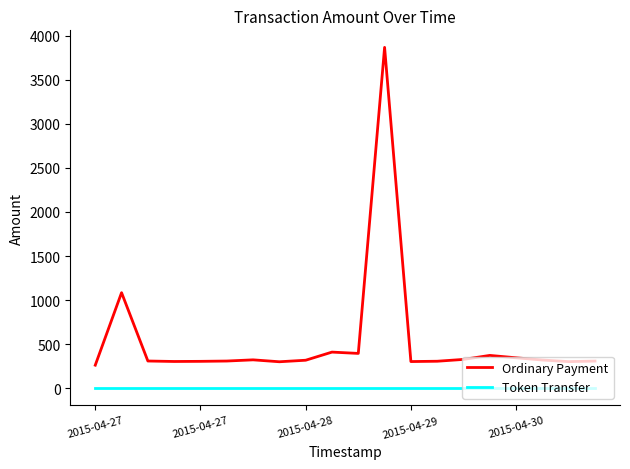

True or false: Token Transfer and Ordinary Payment cross at least once.

False